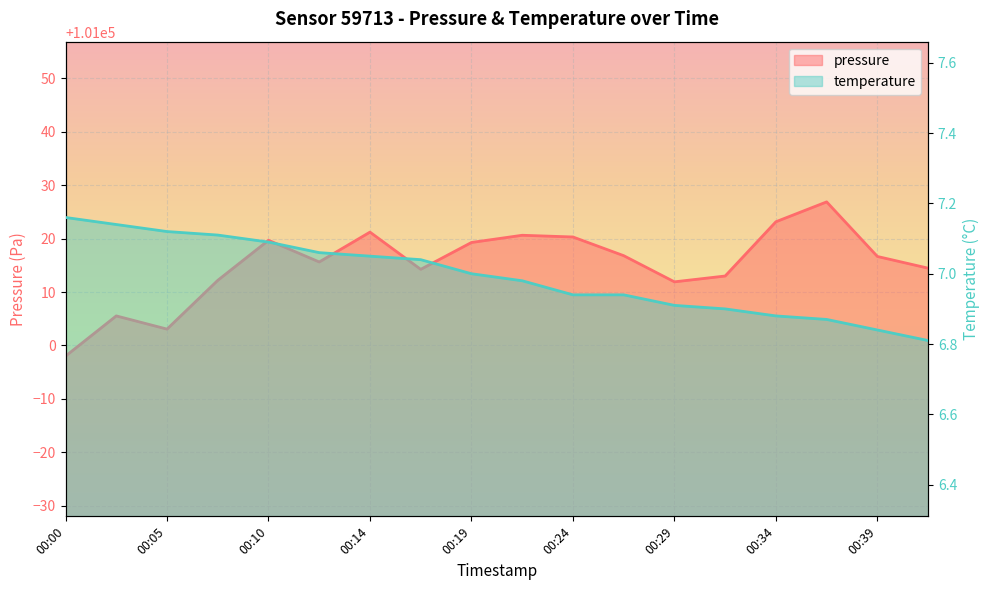

Reading left to right, transcribe all the data shown in this chart.

pressure: 100998.0	101005.5	101003.1	101012.2	101019.7	101015.6	101021.2	101014.2	101019.3	101020.6	101020.3	101016.8	101011.9	101013.0	101023.2	101026.9	101016.7	101014.5
temperature: 7.2	7.1	7.1	7.1	7.1	7.1	7.0	7.0	7.0	7.0	6.9	6.9	6.9	6.9	6.9	6.9	6.8	6.8